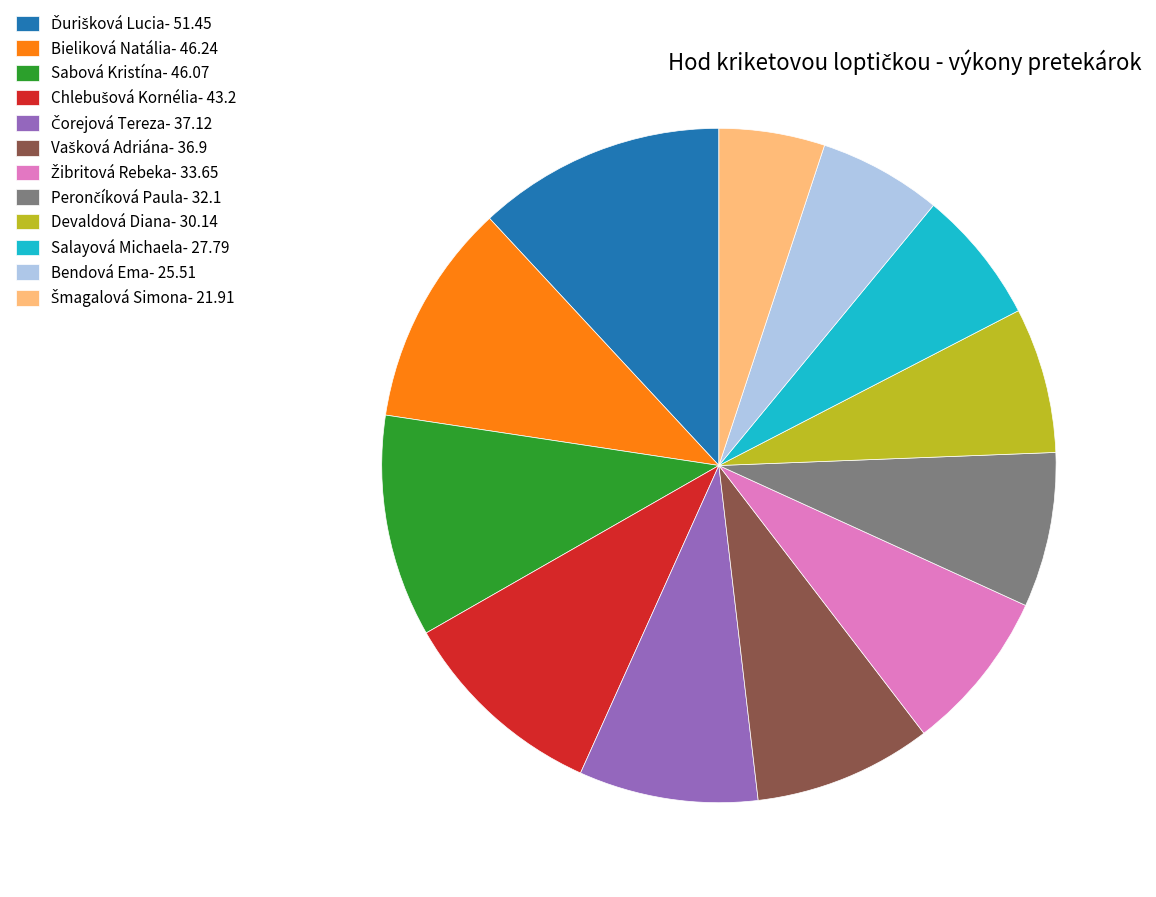

The Salayová Michaela- 27.79 slice represents 17% of the pie. True or false?

False